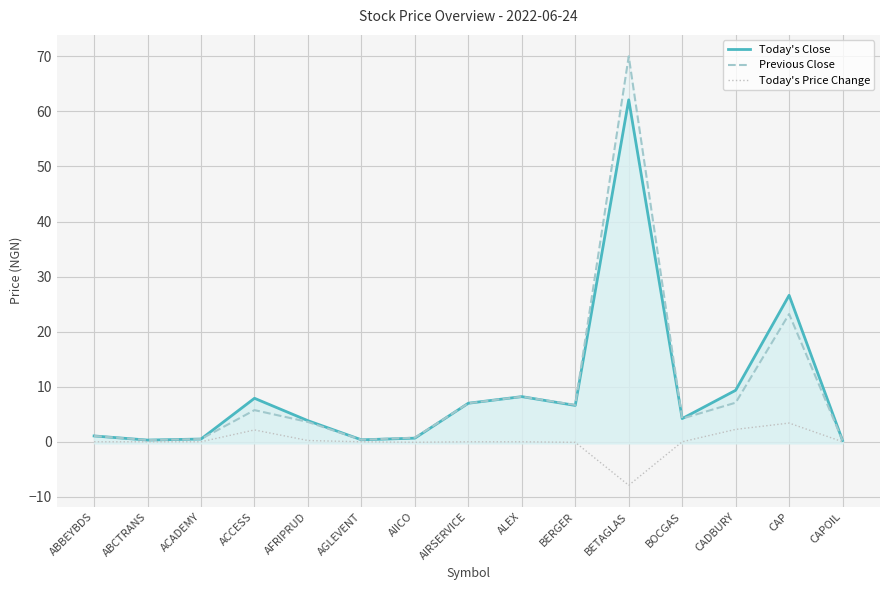

Reading right to left, extract all data points from this chart.

Today's Close: CAPOIL=0.2	CAP=26.6	CADBURY=9.3	BOCGAS=4.2	BETAGLAS=62.1	BERGER=6.6	ALEX=8.2	AIRSERVICE=7.0	AIICO=0.7	AGLEVENT=0.4	AFRIPRUD=3.8	ACCESS=7.9	ACADEMY=0.5	ABCTRANS=0.3	ABBEYBDS=1.1
Previous Close: CAPOIL=0.2	CAP=23.2	CADBURY=7.1	BOCGAS=4.2	BETAGLAS=70.0	BERGER=6.7	ALEX=8.2	AIRSERVICE=7.0	AIICO=0.8	AGLEVENT=0.4	AFRIPRUD=3.6	ACCESS=5.8	ACADEMY=0.5	ABCTRANS=0.3	ABBEYBDS=1.1
Today's Price Change: CAPOIL=0.0	CAP=3.4	CADBURY=2.2	BOCGAS=0.0	BETAGLAS=-7.9	BERGER=-0.1	ALEX=0.0	AIRSERVICE=0.0	AIICO=-0.1	AGLEVENT=0.0	AFRIPRUD=0.2	ACCESS=2.1	ACADEMY=0.0	ABCTRANS=0.0	ABBEYBDS=0.0